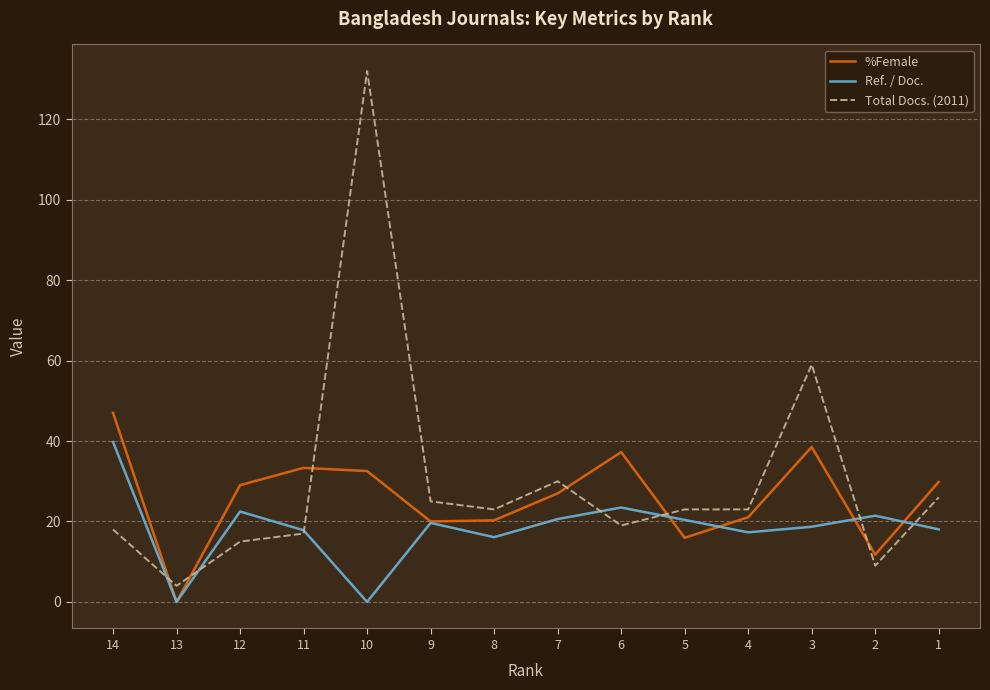

What is the maximum value for %Female?

47.0